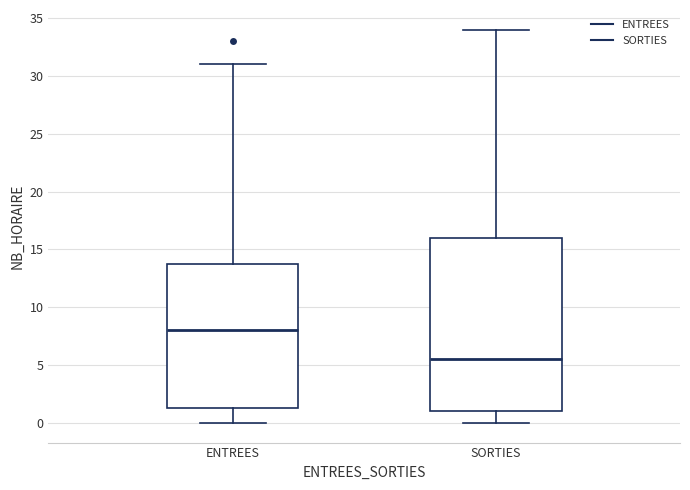

Which box's median line is the lowest?

SORTIES